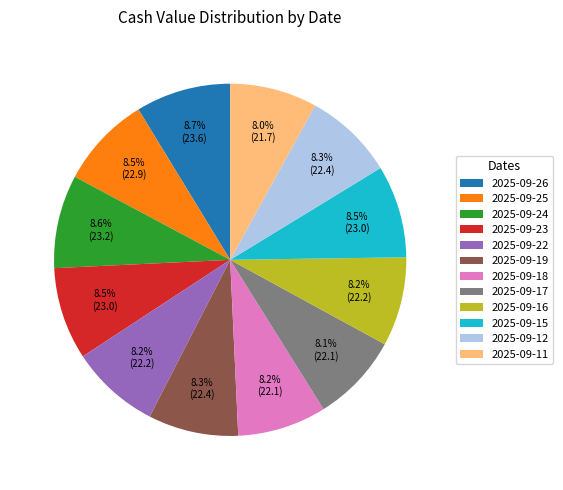

Does 2025-09-12 represent more than half of the total?

No